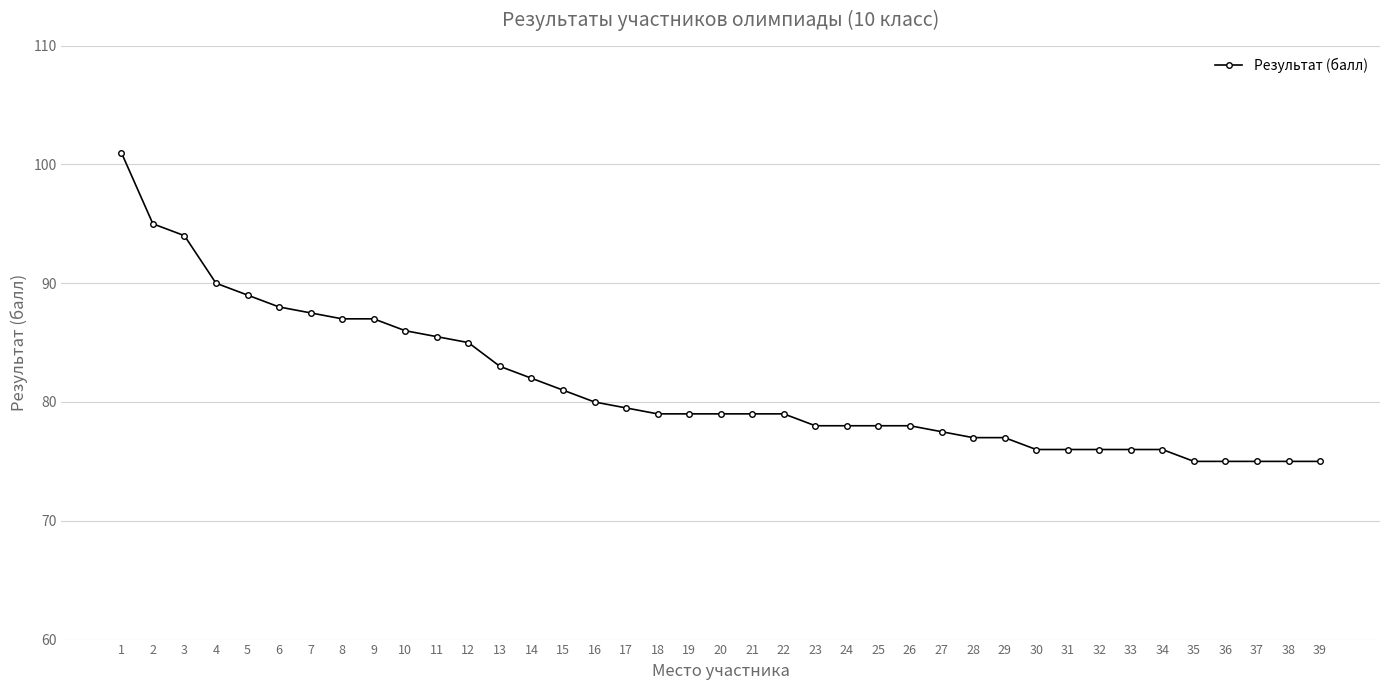

Which has a higher value, 34 or 14?

14